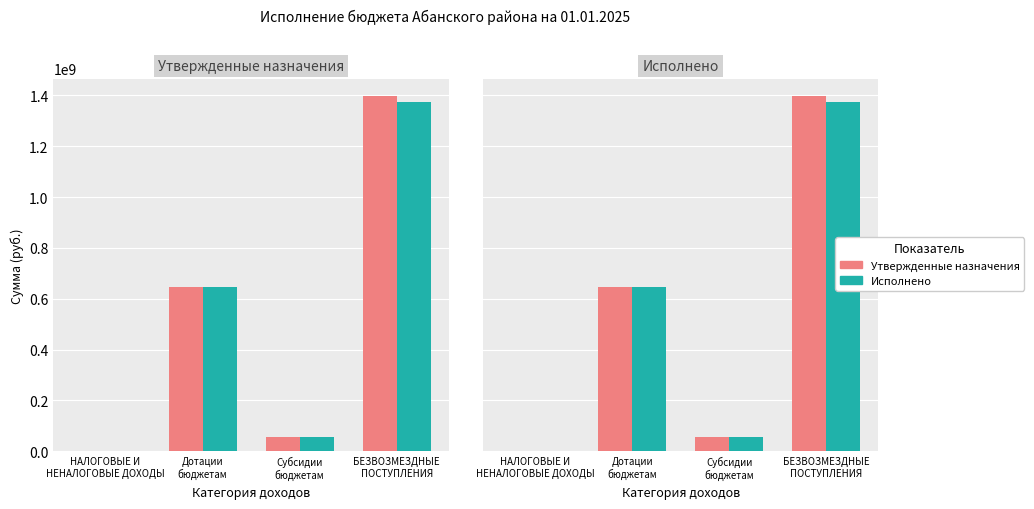

Does the chart contain stacked bars?

No